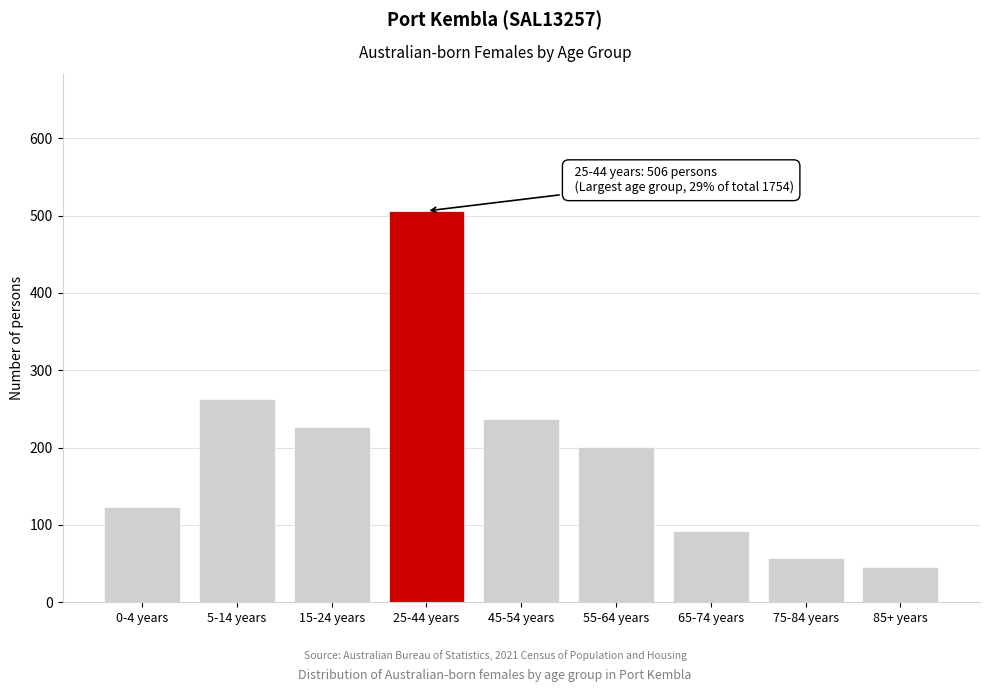

Reading left to right, transcribe all the data shown in this chart.

123	263	226	506	237	201	92	57	46